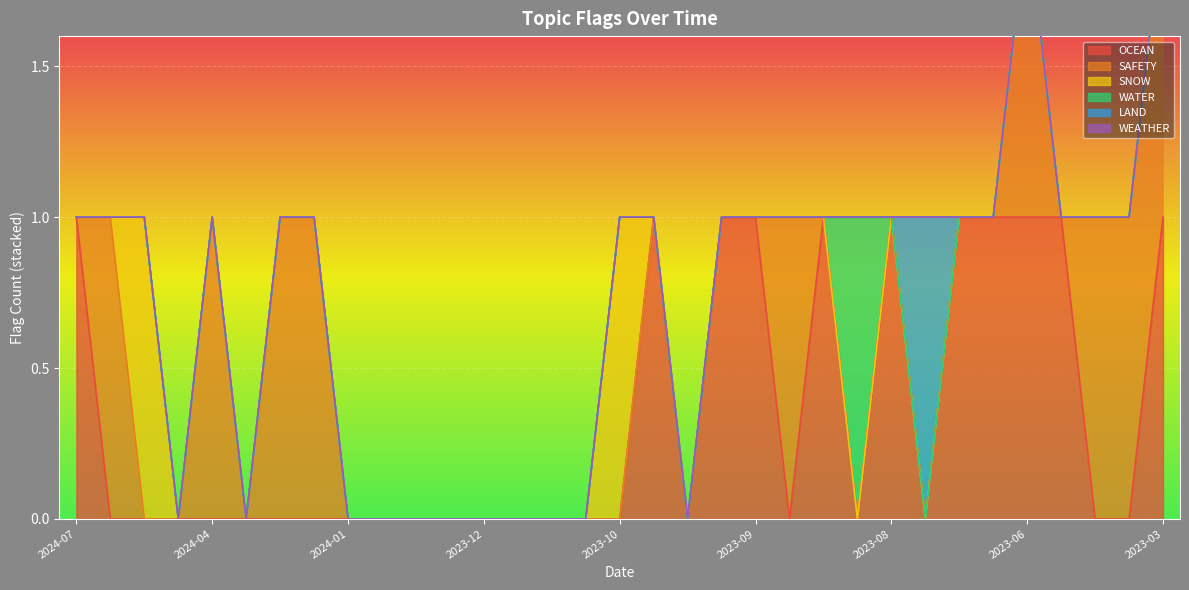

Reading right to left, list all the values displayed in this chart.

OCEAN: 2023-03-21=1	2023-04-17=0	2023-05-09=0	2023-05-19=1	2023-06-07=1	2023-07-31=1	2023-08-04=1	2023-08-11=0	2023-08-11=1	2023-08-16=0	2023-08-25=1	2023-08-28=0	2023-09-05=1	2023-09-13=1	2023-09-14=0	2023-10-01=1	2023-10-02=0	2023-11-06=0	2023-11-23=0	2023-12-08=0	2023-12-11=0	2023-12-11=0	2023-12-12=0	2023-12-27=0	2024-01-26=0	2024-01-31=0	2024-02-22=0	2024-04-02=0	2024-04-03=0	2024-05-02=0	2024-05-07=0	2024-05-24=0	2024-07-31=1
SAFETY: 2023-03-21=1	2023-04-17=1	2023-05-09=1	2023-05-19=0	2023-06-07=1	2023-07-31=0	2023-08-04=0	2023-08-11=0	2023-08-11=0	2023-08-16=0	2023-08-25=0	2023-08-28=1	2023-09-05=0	2023-09-13=0	2023-09-14=0	2023-10-01=0	2023-10-02=0	2023-11-06=0	2023-11-23=0	2023-12-08=0	2023-12-11=0	2023-12-11=0	2023-12-12=0	2023-12-27=0	2024-01-26=0	2024-01-31=1	2024-02-22=1	2024-04-02=0	2024-04-03=1	2024-05-02=0	2024-05-07=0	2024-05-24=1	2024-07-31=0
SNOW: 2023-03-21=0	2023-04-17=0	2023-05-09=0	2023-05-19=0	2023-06-07=0	2023-07-31=0	2023-08-04=0	2023-08-11=0	2023-08-11=0	2023-08-16=0	2023-08-25=0	2023-08-28=0	2023-09-05=0	2023-09-13=0	2023-09-14=0	2023-10-01=0	2023-10-02=1	2023-11-06=0	2023-11-23=0	2023-12-08=0	2023-12-11=0	2023-12-11=0	2023-12-12=0	2023-12-27=0	2024-01-26=0	2024-01-31=0	2024-02-22=0	2024-04-02=0	2024-04-03=0	2024-05-02=0	2024-05-07=1	2024-05-24=0	2024-07-31=0
WATER: 2023-03-21=0	2023-04-17=0	2023-05-09=0	2023-05-19=0	2023-06-07=0	2023-07-31=0	2023-08-04=0	2023-08-11=0	2023-08-11=0	2023-08-16=1	2023-08-25=0	2023-08-28=0	2023-09-05=0	2023-09-13=0	2023-09-14=0	2023-10-01=0	2023-10-02=0	2023-11-06=0	2023-11-23=0	2023-12-08=0	2023-12-11=0	2023-12-11=0	2023-12-12=0	2023-12-27=0	2024-01-26=0	2024-01-31=0	2024-02-22=0	2024-04-02=0	2024-04-03=0	2024-05-02=0	2024-05-07=0	2024-05-24=0	2024-07-31=0
LAND: 2023-03-21=0	2023-04-17=0	2023-05-09=0	2023-05-19=0	2023-06-07=0	2023-07-31=0	2023-08-04=0	2023-08-11=1	2023-08-11=0	2023-08-16=0	2023-08-25=0	2023-08-28=0	2023-09-05=0	2023-09-13=0	2023-09-14=0	2023-10-01=0	2023-10-02=0	2023-11-06=0	2023-11-23=0	2023-12-08=0	2023-12-11=0	2023-12-11=0	2023-12-12=0	2023-12-27=0	2024-01-26=0	2024-01-31=0	2024-02-22=0	2024-04-02=0	2024-04-03=0	2024-05-02=0	2024-05-07=0	2024-05-24=0	2024-07-31=0
WEATHER: 2023-03-21=0	2023-04-17=0	2023-05-09=0	2023-05-19=0	2023-06-07=0	2023-07-31=0	2023-08-04=0	2023-08-11=0	2023-08-11=0	2023-08-16=0	2023-08-25=0	2023-08-28=0	2023-09-05=0	2023-09-13=0	2023-09-14=0	2023-10-01=0	2023-10-02=0	2023-11-06=0	2023-11-23=0	2023-12-08=0	2023-12-11=0	2023-12-11=0	2023-12-12=0	2023-12-27=0	2024-01-26=0	2024-01-31=0	2024-02-22=0	2024-04-02=0	2024-04-03=0	2024-05-02=0	2024-05-07=0	2024-05-24=0	2024-07-31=0